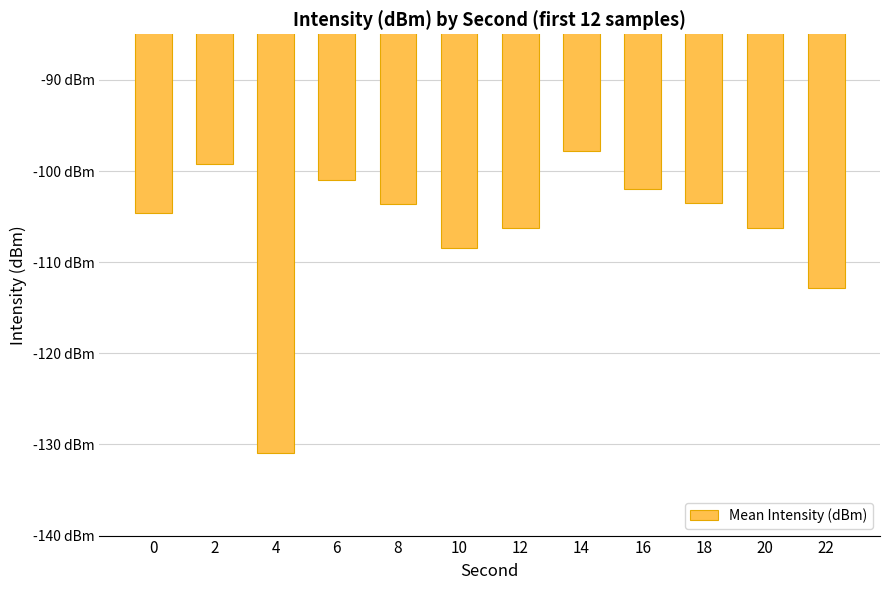

The value at 16 is -174.8. True or false?

False